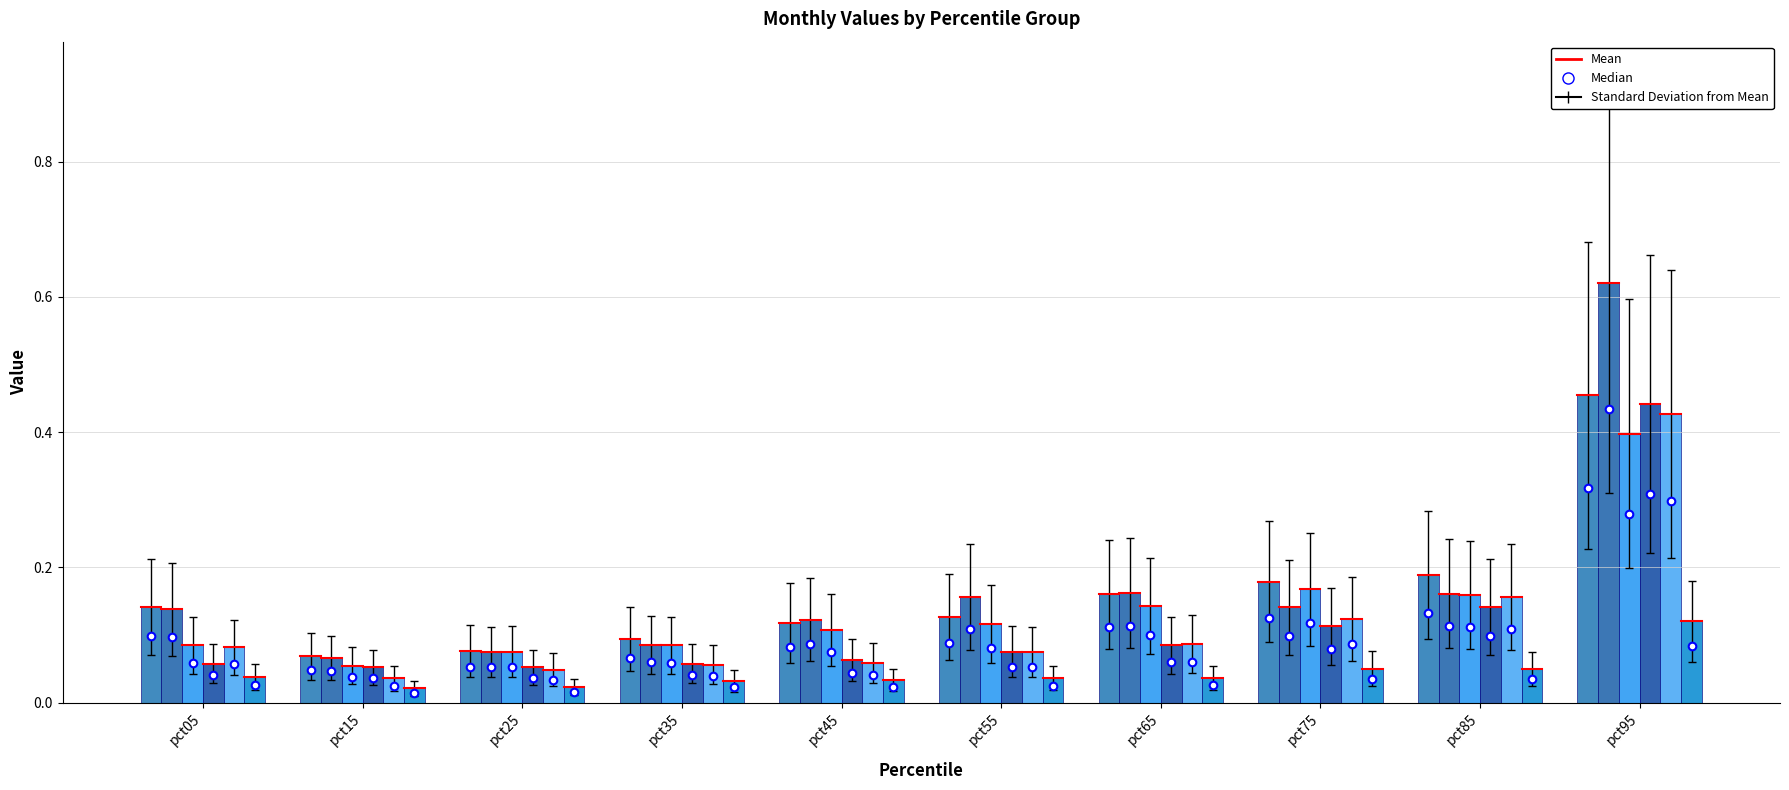

Which series contains the lowest Y value?

Jun